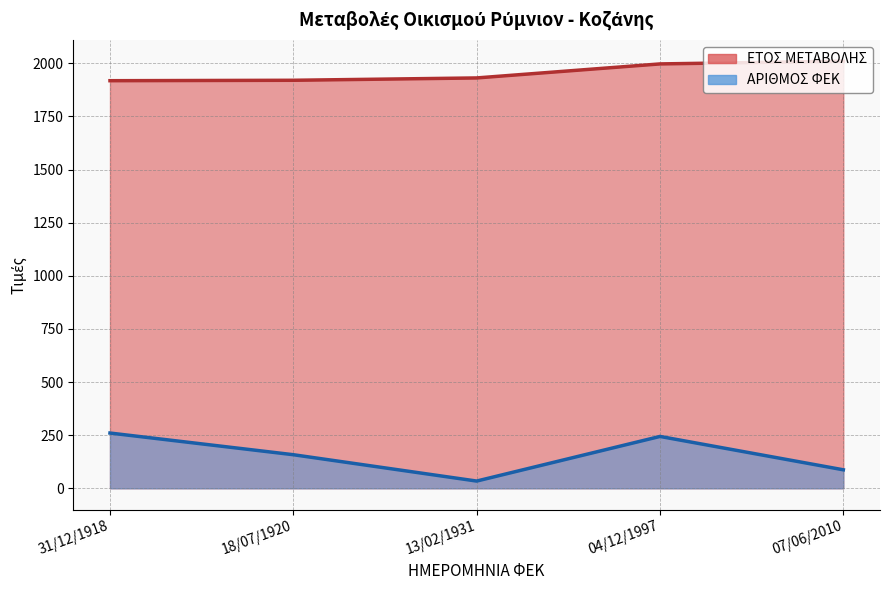

Reading right to left, list all the values displayed in this chart.

ΕΤΟΣ ΜΕΤΑΒΟΛΗΣ: 07/06/2010=2010	04/12/1997=1997	13/02/1931=1931	18/07/1920=1920	31/12/1918=1918
ΑΡΙΘΜΟΣ ΦΕΚ: 07/06/2010=87	04/12/1997=244	13/02/1931=34	18/07/1920=158	31/12/1918=260